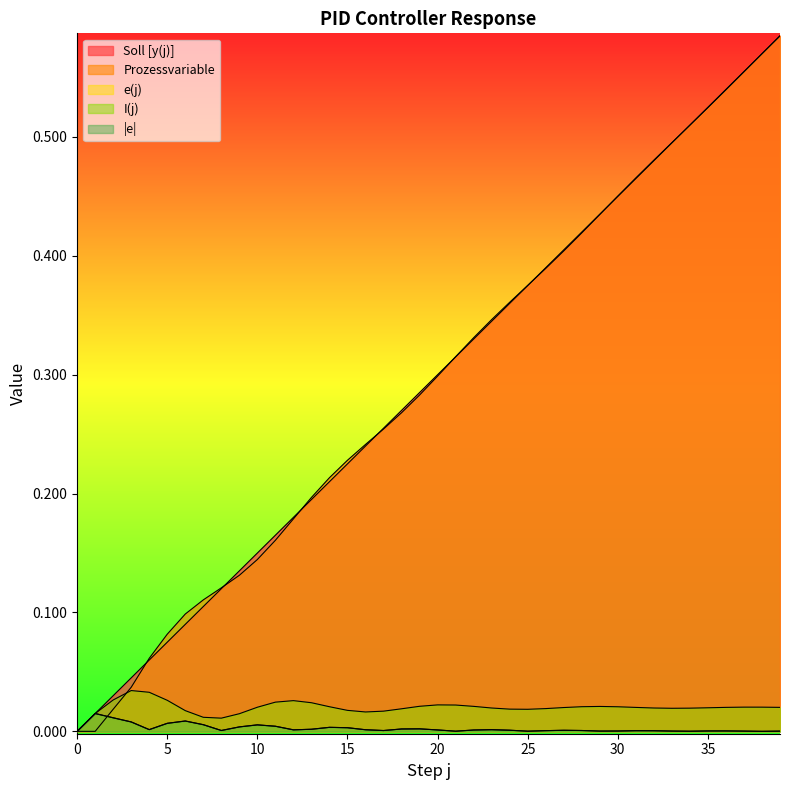

Count the I(j) values in the range 0 to 1.

40